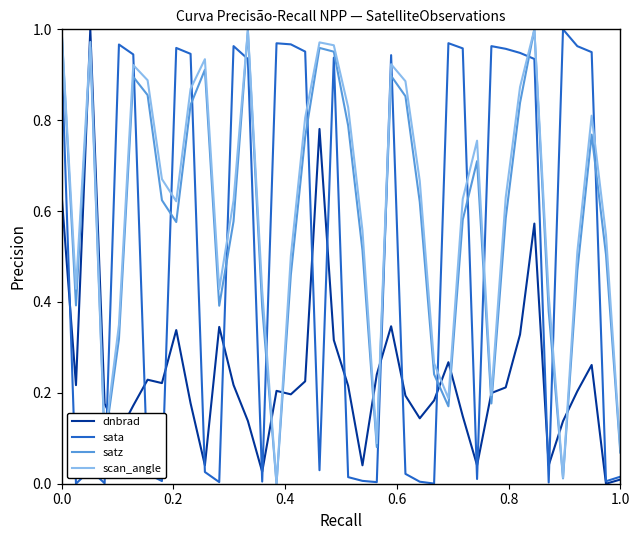

Which series ends up on top after the final intersection of satz and sata?

satz